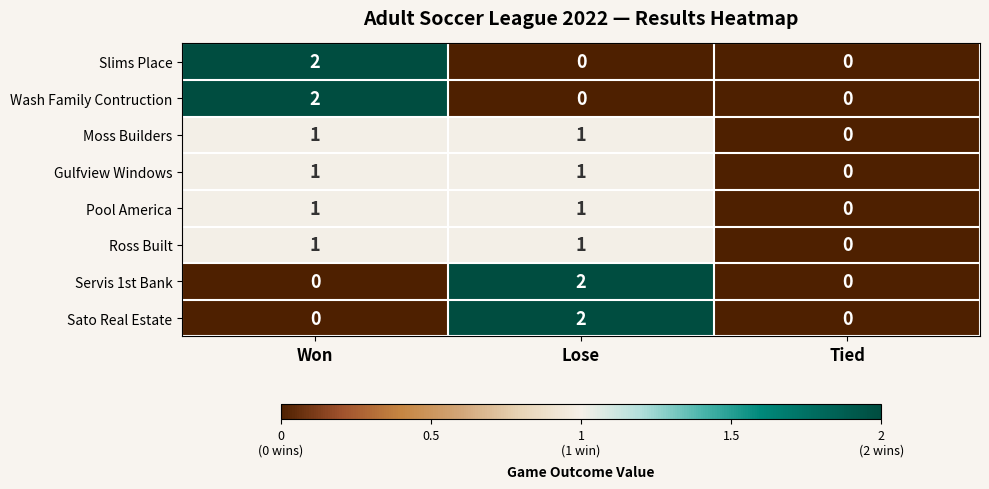

Is it true that Ross Built equals 0 at Tied?

True